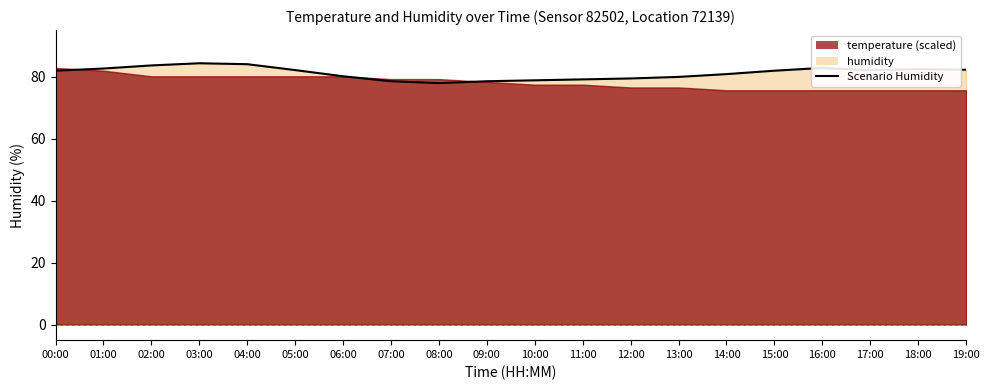

What is the change in value from 03:00 to 15:00?

-2.4